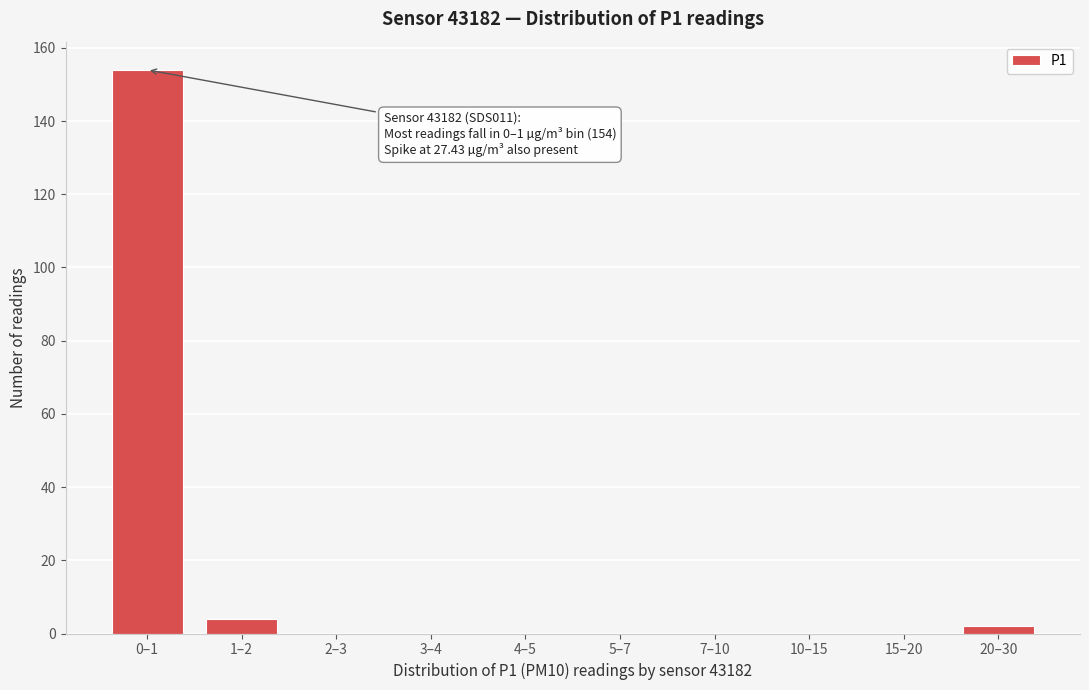

Reading left to right, transcribe all the data shown in this chart.

0–1=154	1–2=4	2–3=0	3–4=0	4–5=0	5–7=0	7–10=0	10–15=0	15–20=0	20–30=2